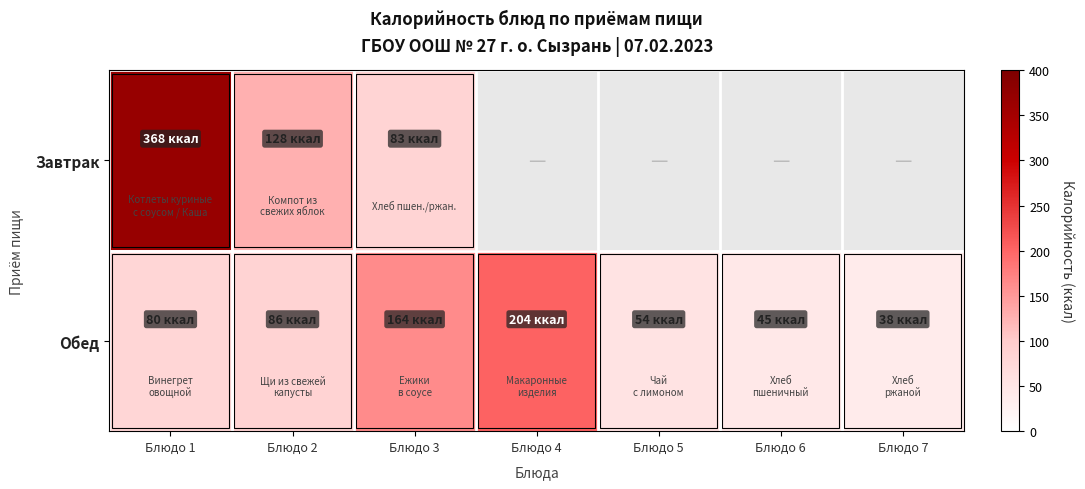

At which label does Завтрак reach its peak?

Блюдо 1